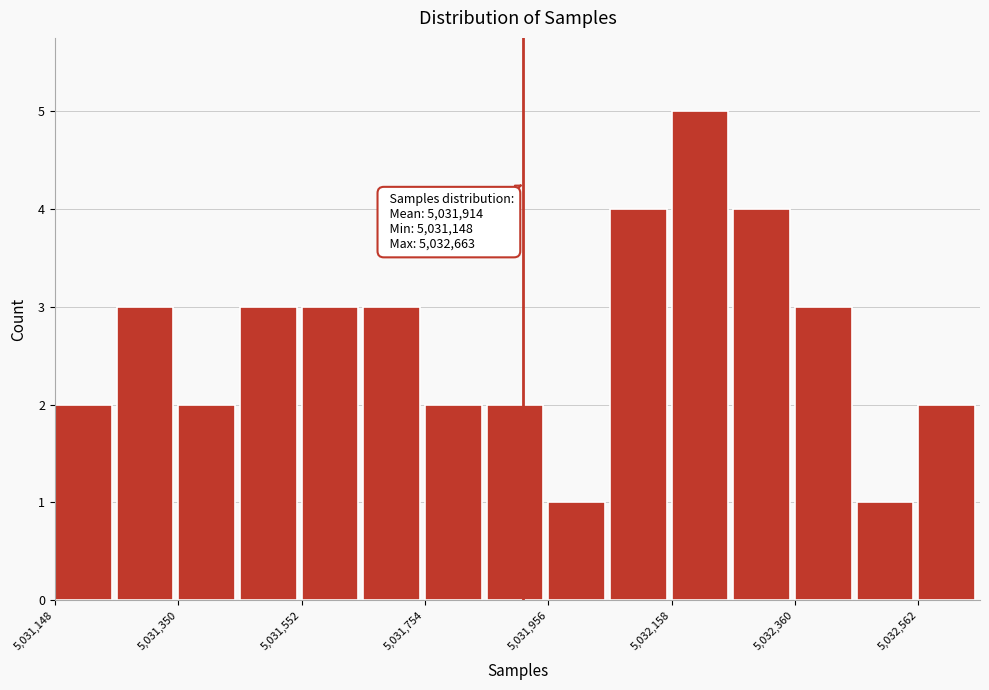

Read against the x-axis, roughly where is the centre of the tallest bar?

5032200